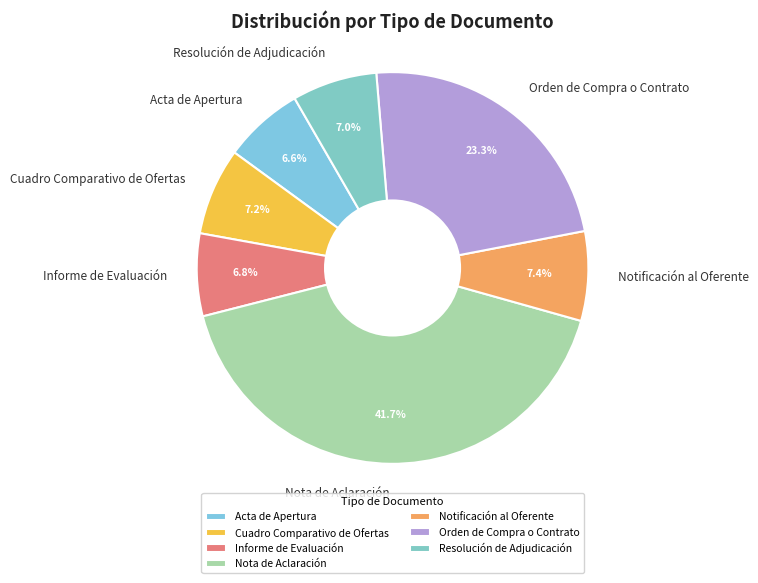

To the nearest percent, what portion does Informe de Evaluación represent?

7%